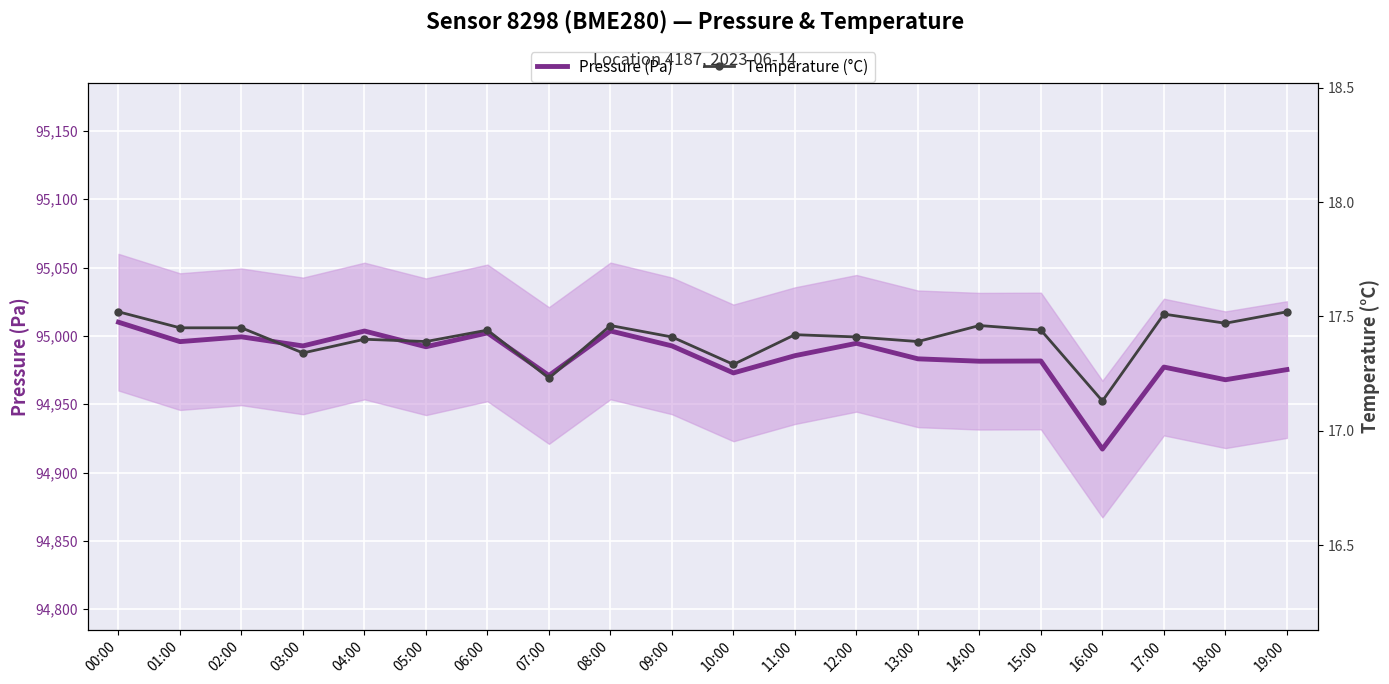

Where is Pressure (Pa) nearest to the value 94963?

18:00